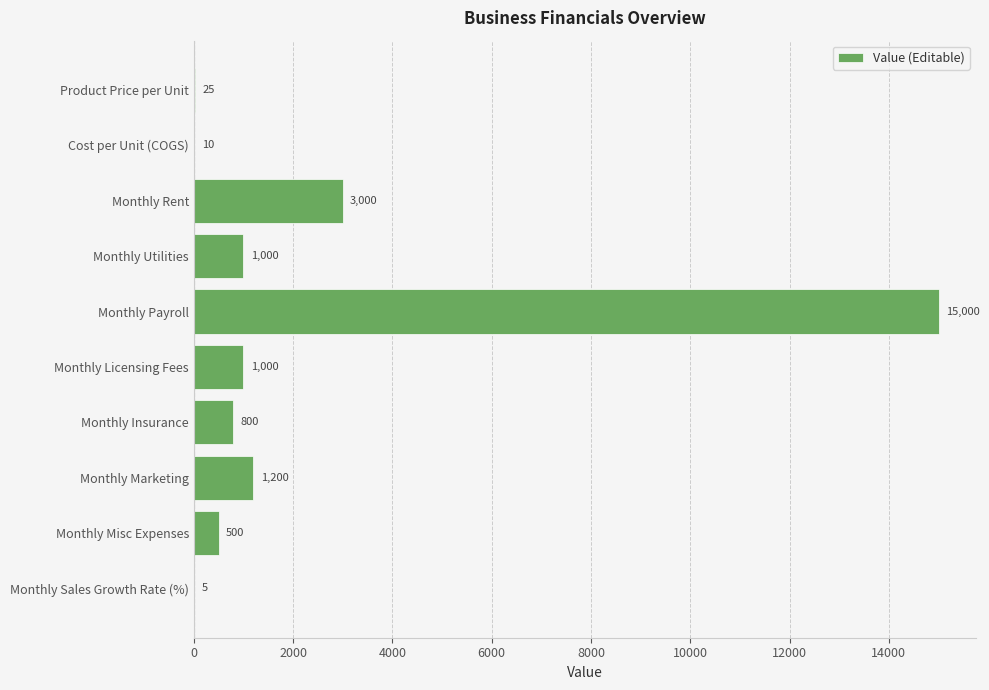

What is the greatest value displayed?

15000